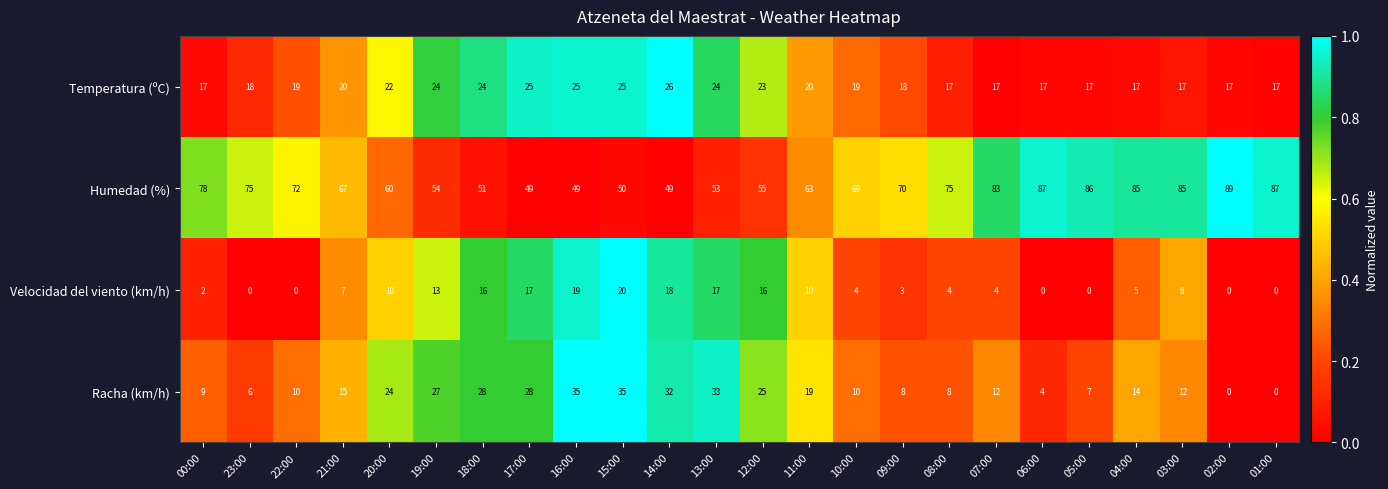

What is the greatest value displayed?

89